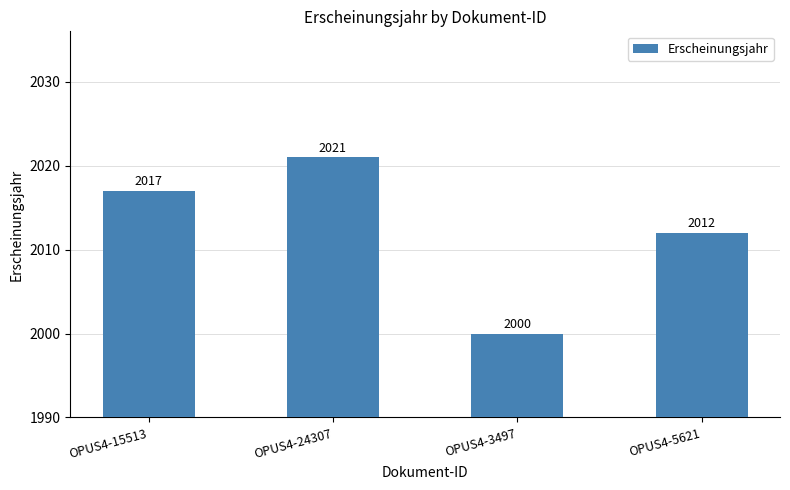

True or false: the data shows 3309 at OPUS4-24307.

False